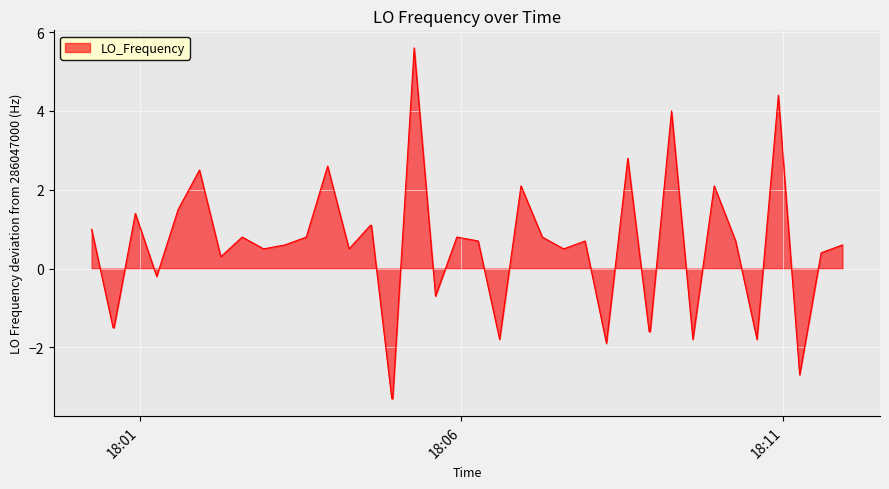

What is the minimum value shown in the chart?

-3.3